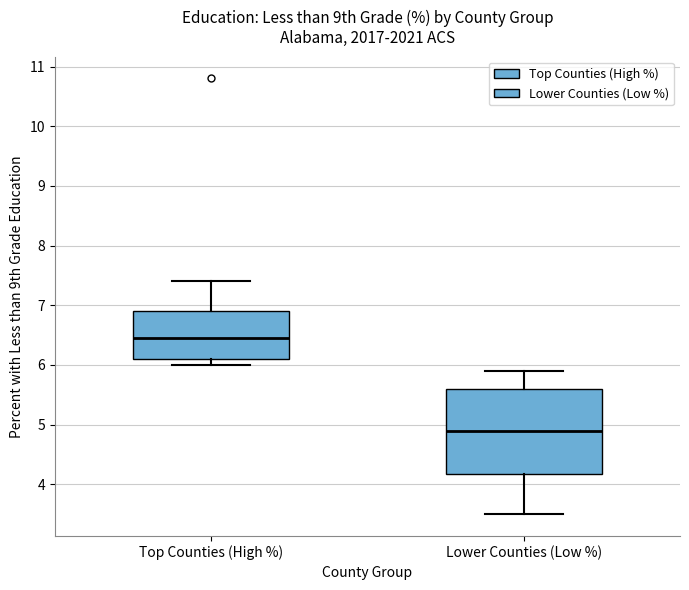

Reading left to right, transcribe this box plot: for each box, give where its median line is, the range the box spans, and where its two whiskers end, as read against the y-axis. The values are not printed on the chart, so give them approximately, as read against the axis.

Top Counties (High %): median 6.5, box 6.1 to 6.9, whiskers 6.0 to 7.4
Lower Counties (Low %): median 4.9, box 4.2 to 5.6, whiskers 3.5 to 5.9